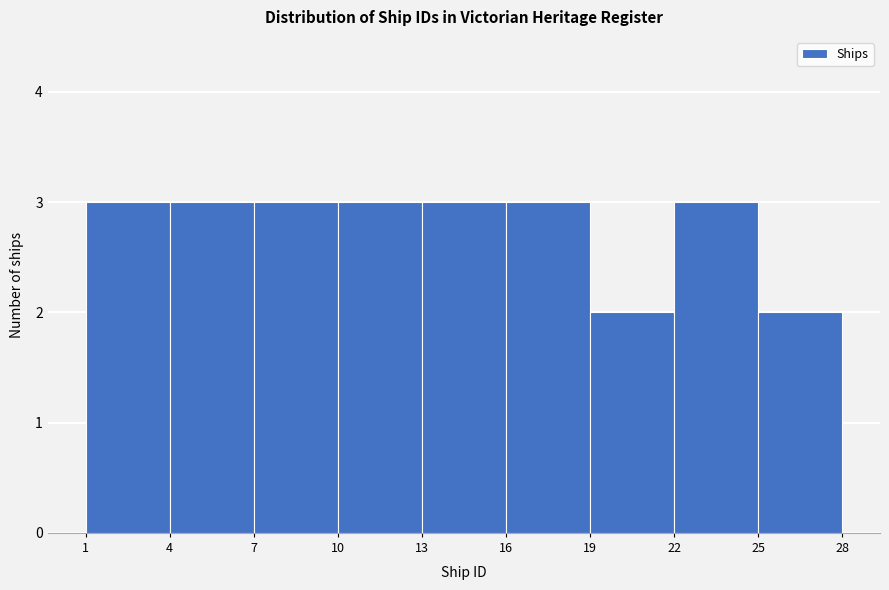

Reading left to right, list every bar in this chart as the range it spans on the x-axis followed by its height. The values are not printed on the chart, so give them approximately, as read against the axis.

1 to 4: 3
4 to 7: 3
7 to 10: 3
10 to 13: 3
13 to 16: 3
16 to 19: 3
19 to 22: 2
22 to 25: 3
25 to 28: 2